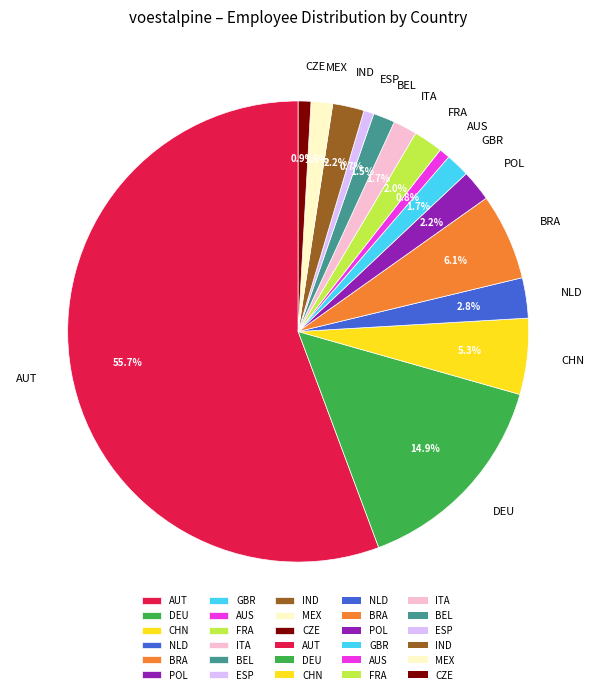

Does any single category account for the majority?

Yes